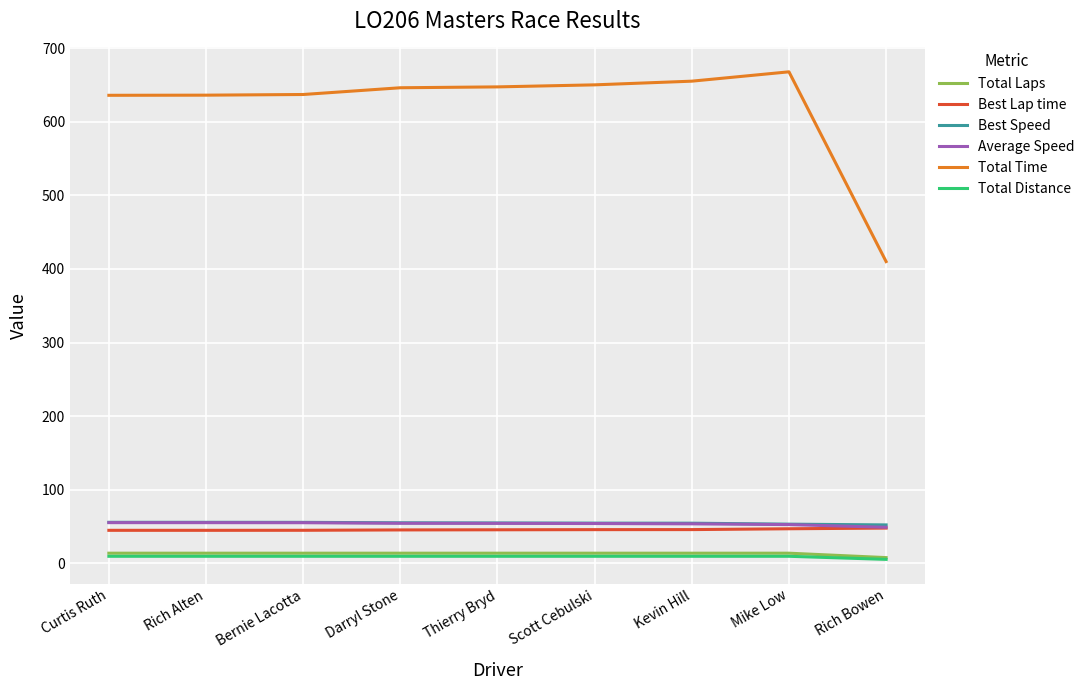

What is the greatest value displayed?

667.7